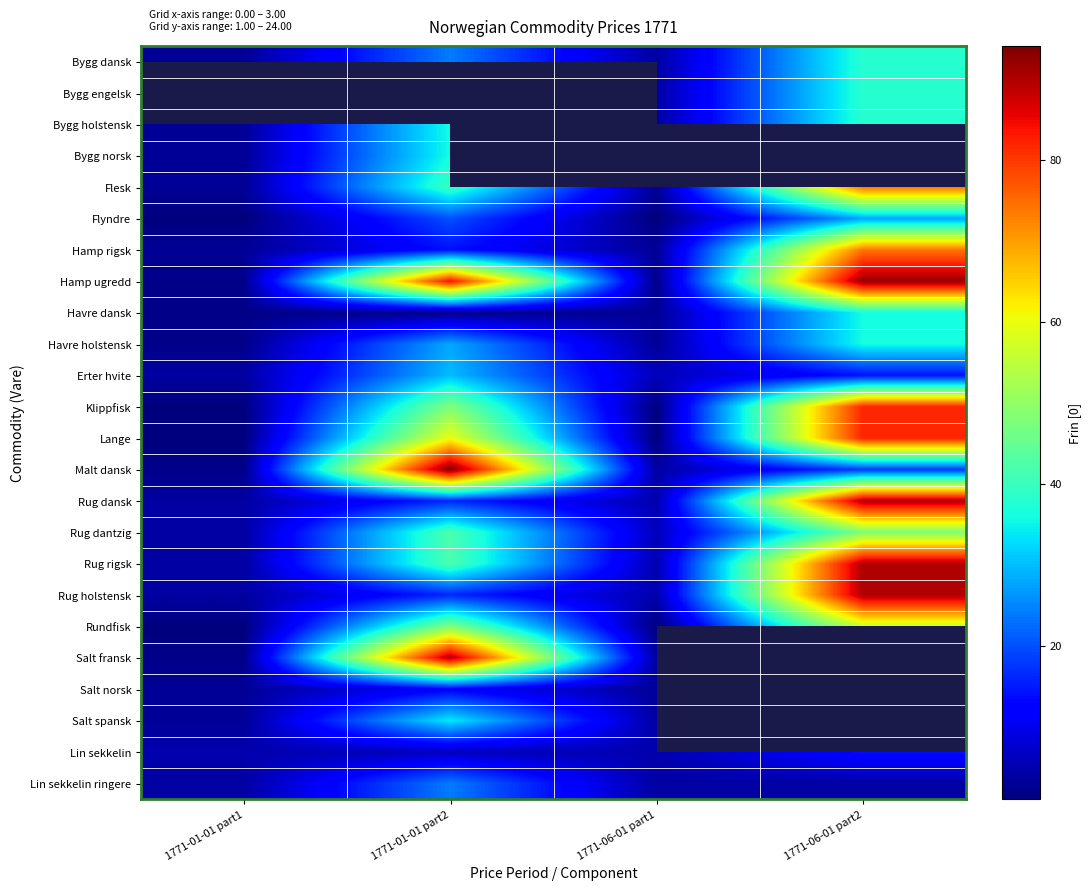

At which label is Lange closest to 41?

1771-01-01 part2